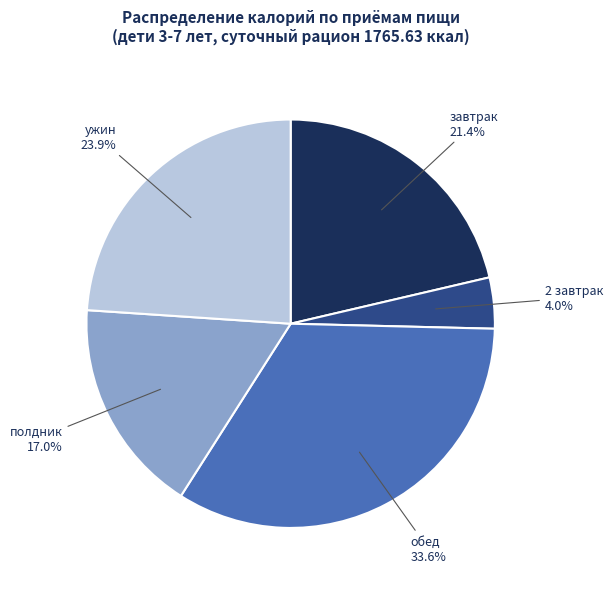

Is there a majority slice in this chart?

No